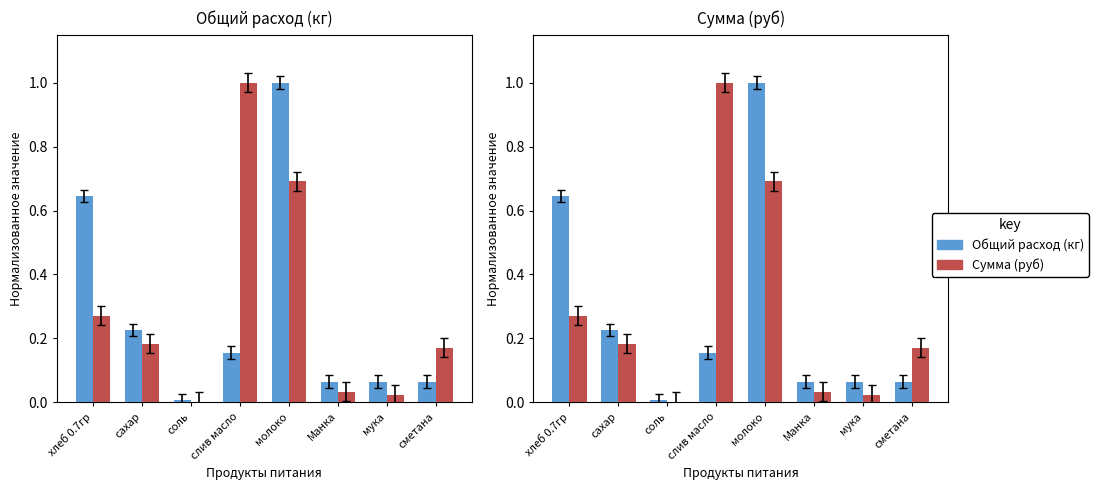

Reading left to right, what are all the values shown in this chart?

Общий расход (кг): хлеб 0.7гр=0.6	сахар=0.2	соль=0.0	слив масло=0.2	молоко=1.0	Манка=0.1	мука=0.1	сметана=0.1
Сумма (руб): хлеб 0.7гр=0.3	сахар=0.2	соль=0.0	слив масло=1.0	молоко=0.7	Манка=0.0	мука=0.0	сметана=0.2